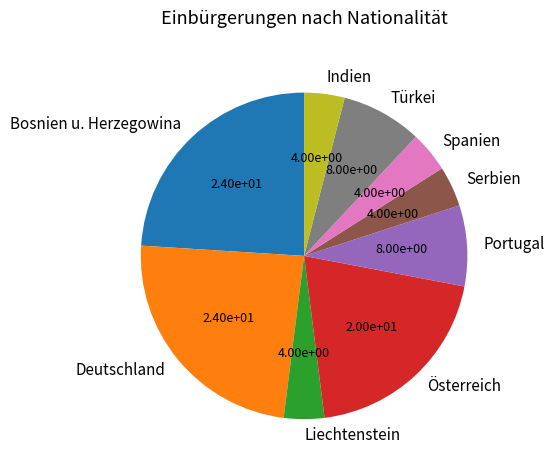

Count the number of slices in the pie.

9